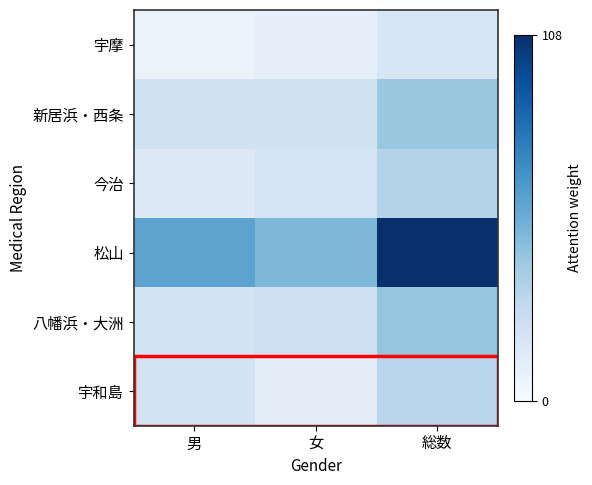

Reading left to right, what are all the values shown in this chart?

宇摩: 男=7	女=10	総数=17
新居浜・西条: 男=21	女=21	総数=42
今治: 男=14	女=19	総数=33
松山: 男=59	女=49	総数=108
八幡浜・大洲: 男=20	女=23	総数=43
宇和島: 男=20	女=11	総数=31